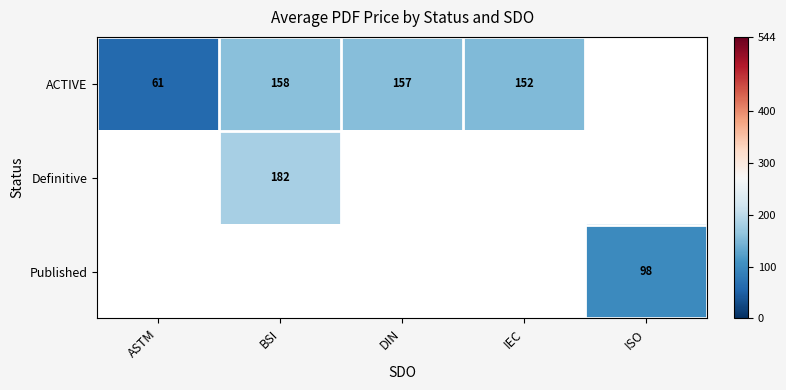

The value of ACTIVE at IEC is 152. True or false?

True